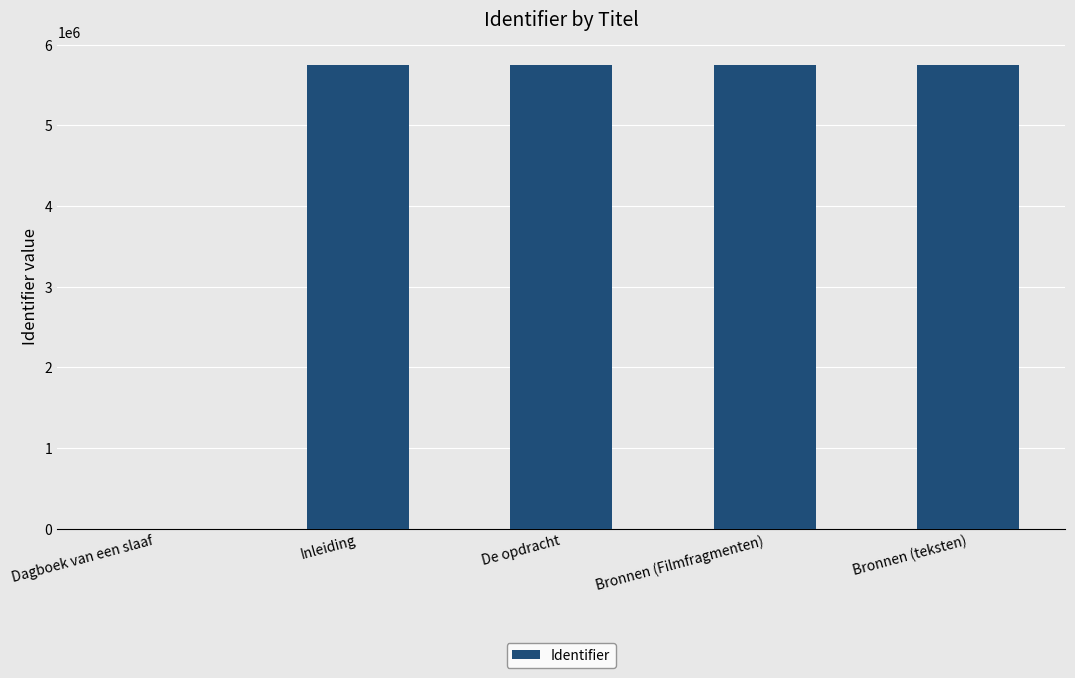

What is the greatest value displayed?

5742891